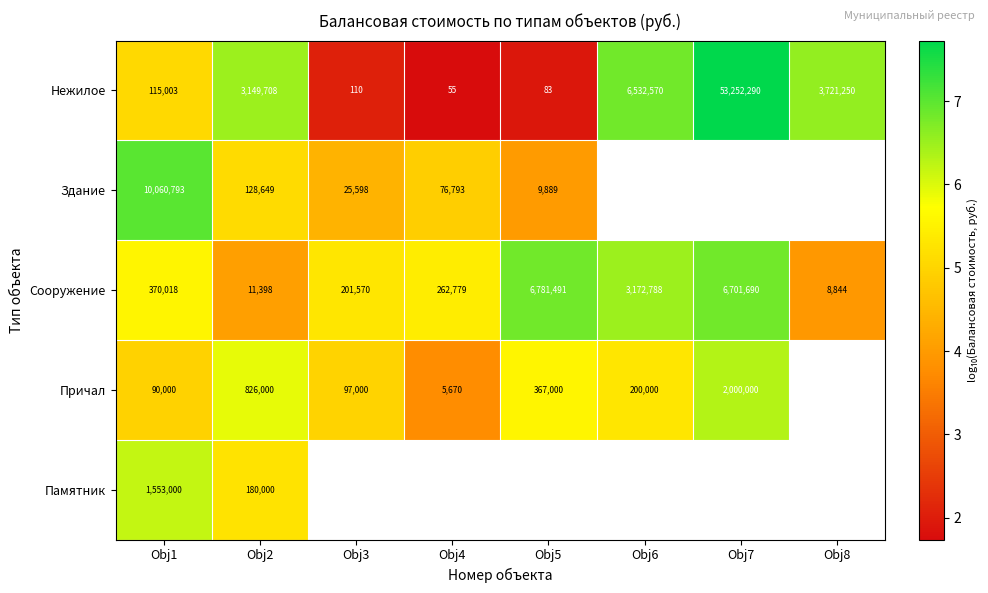

How many values in the Нежилое series are below 3149708?

4